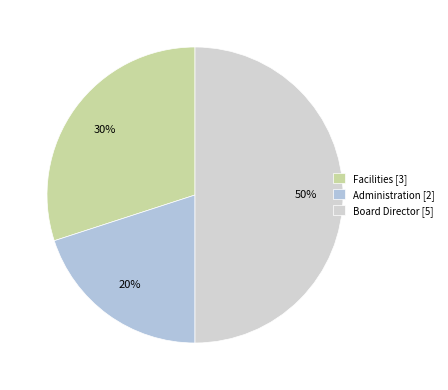

True or false: Administration accounts for 20% of the total.

True